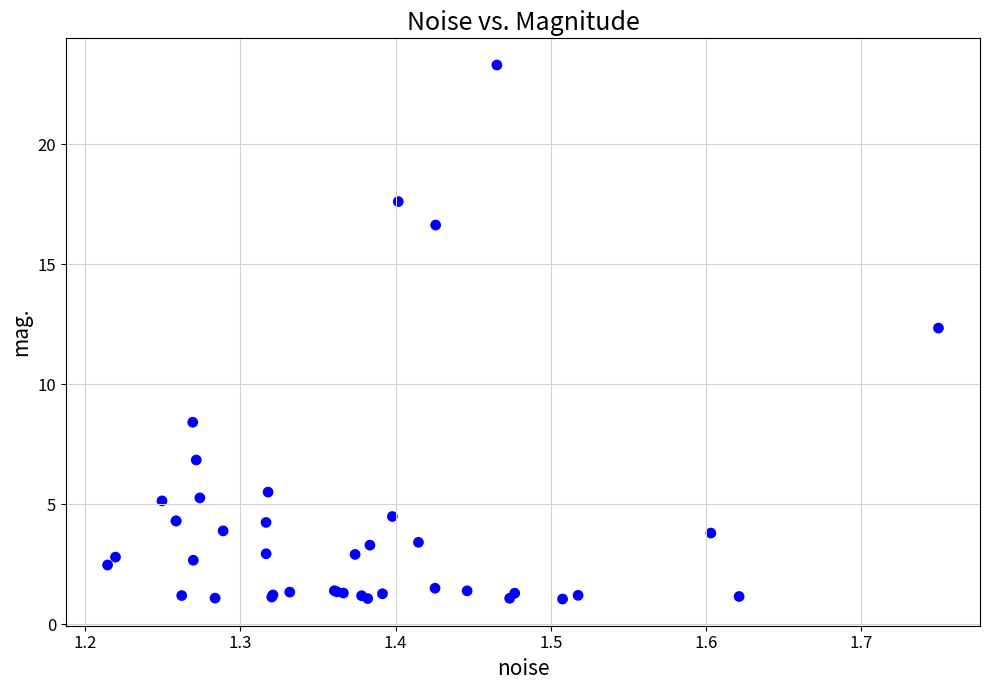

What Y value in the scatter plot is closest to 12?

12.3